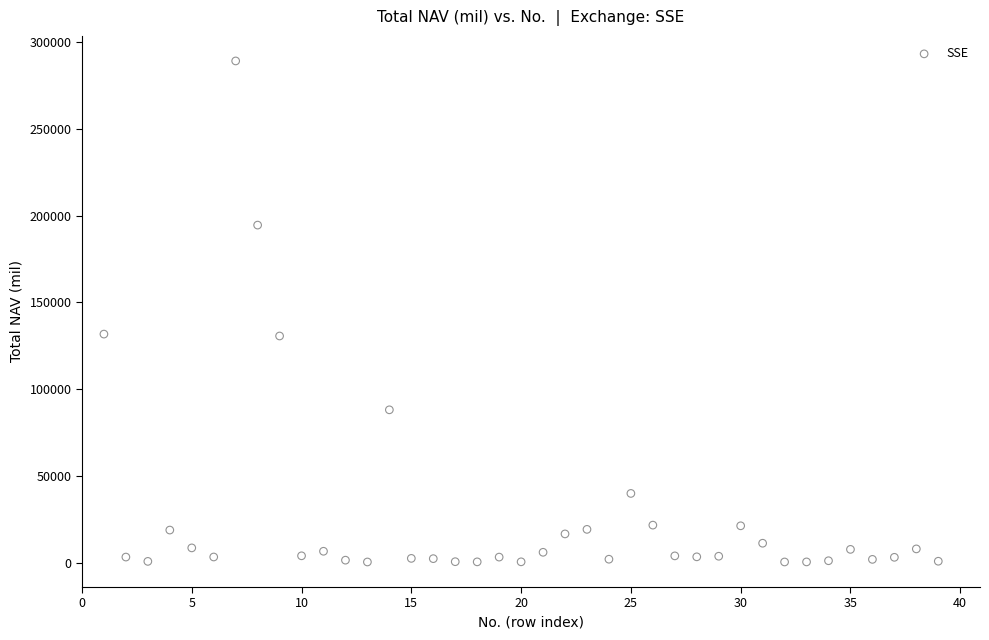

What is the range of X values (max minus min)?

38.0